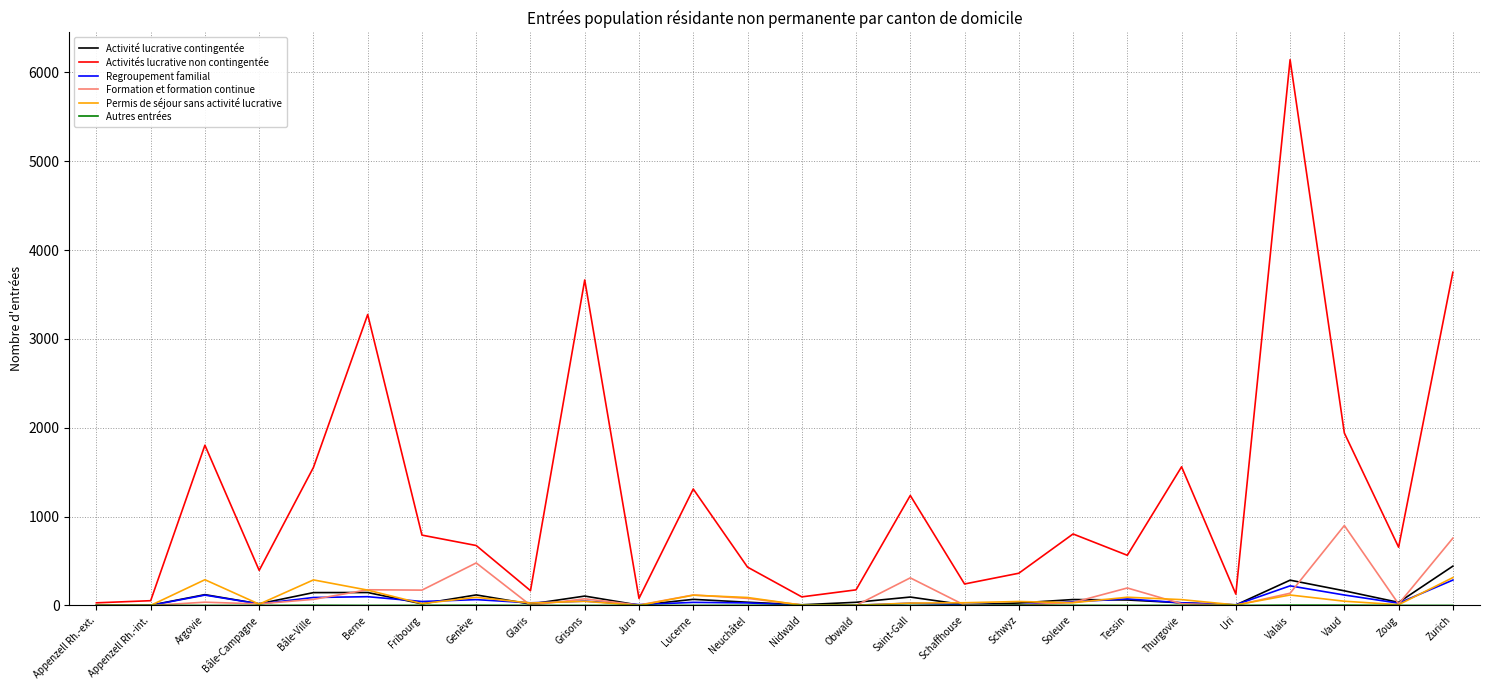

Where is the first local maximum for Regroupement familial?

Argovie